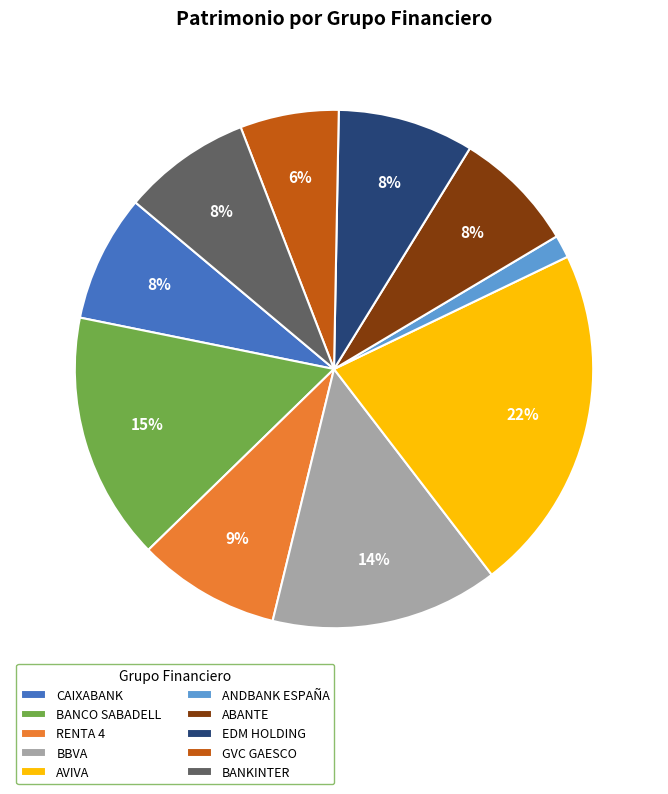

What percentage is the RENTA 4 slice, to the nearest percent?

9%